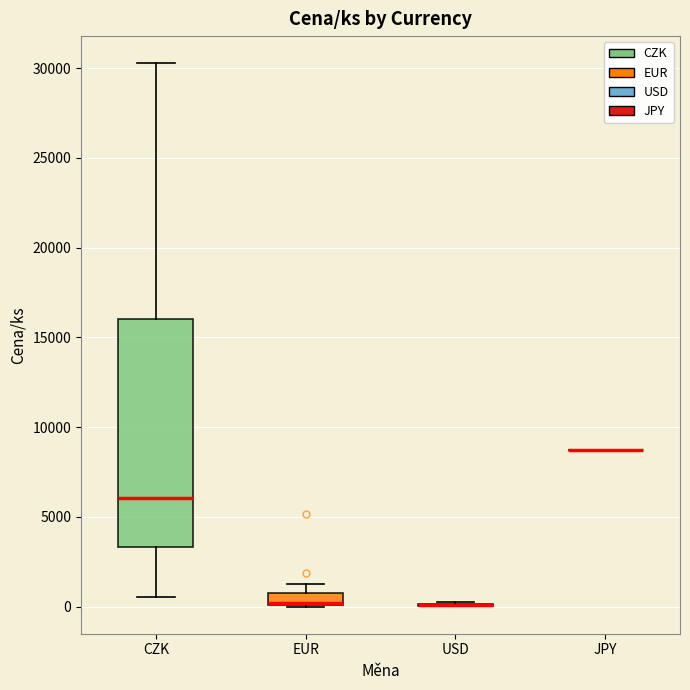

Which box is the tallest, from its lower edge to its upper edge?

CZK